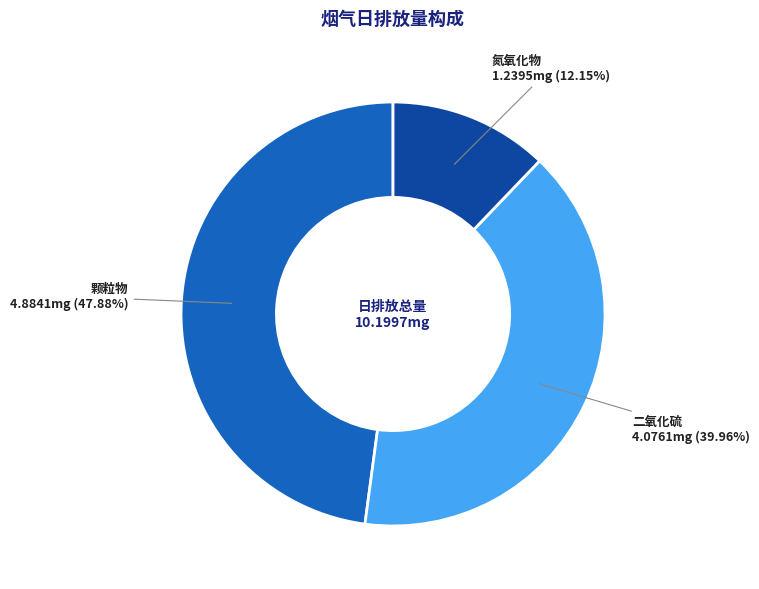

Combined, do 氮氧化物 and 二氧化硫 account for over 50%?

Yes